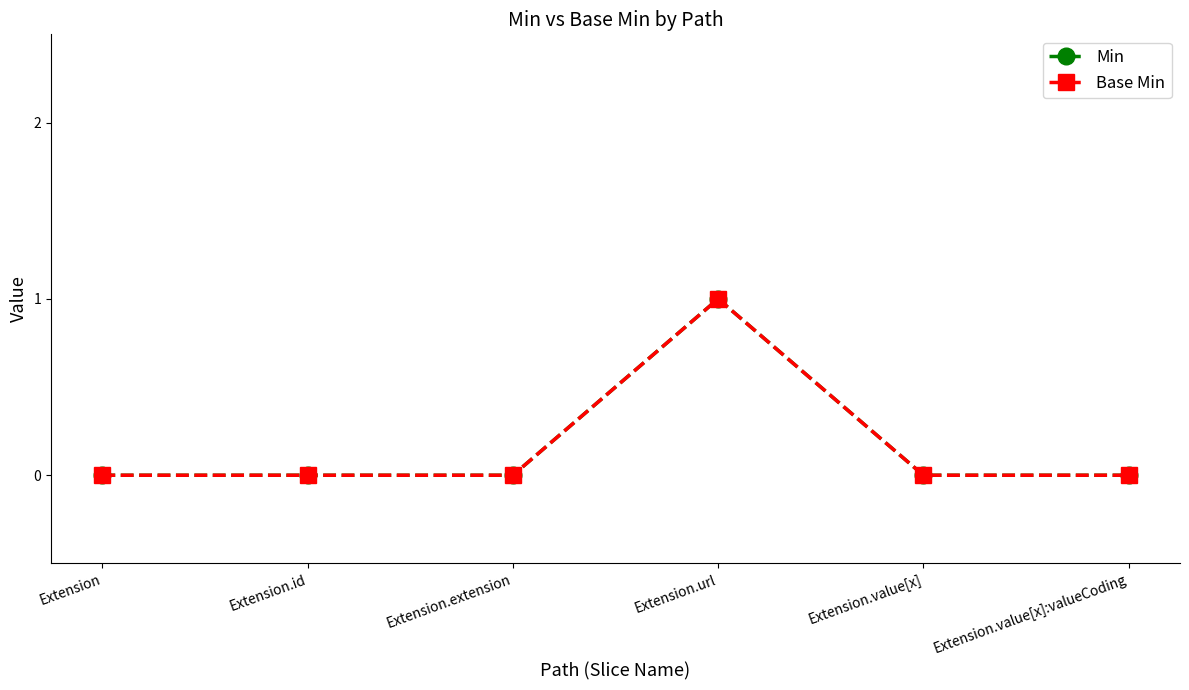

Is this an area chart (filled region under the line)?

No